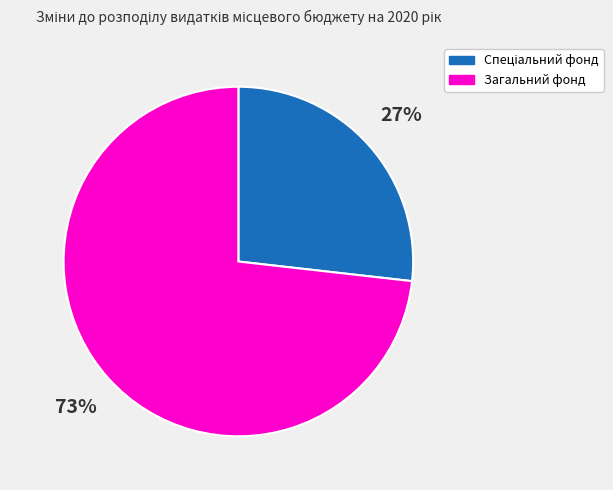

Count the number of slices in the pie.

2